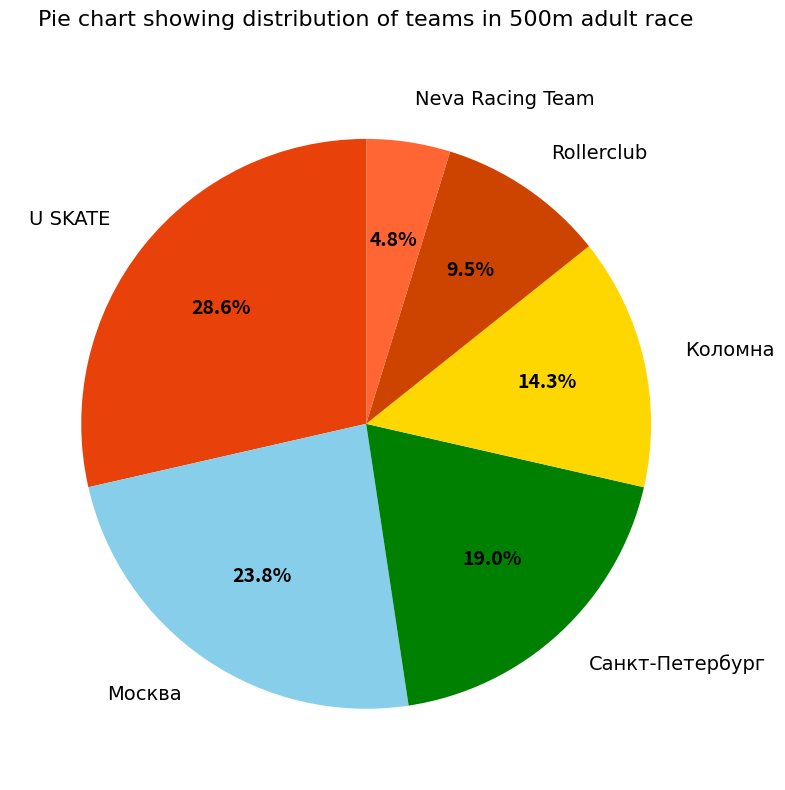

Does Коломна account for over 50% of the chart?

No